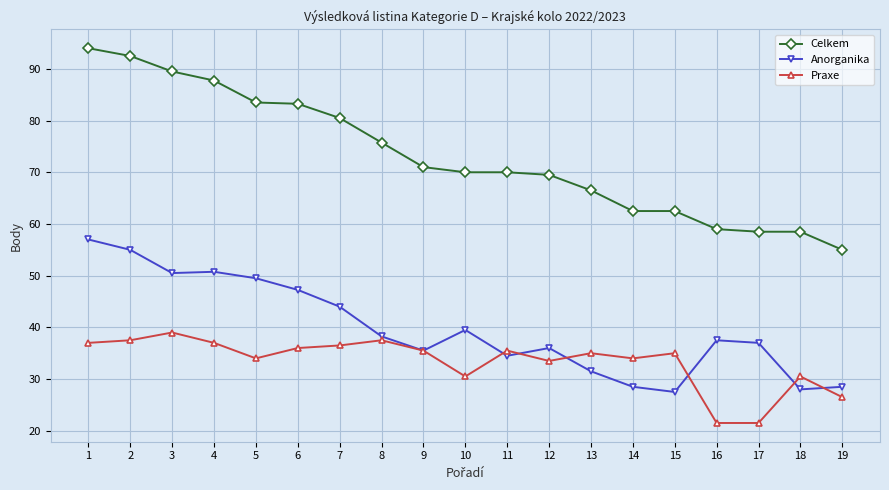

True or false: Anorganika has more than 1 interior local peaks.

True